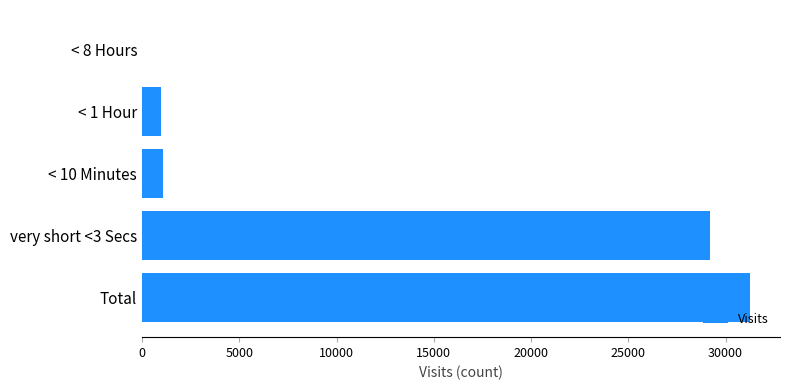

What is the greatest value displayed?

31237